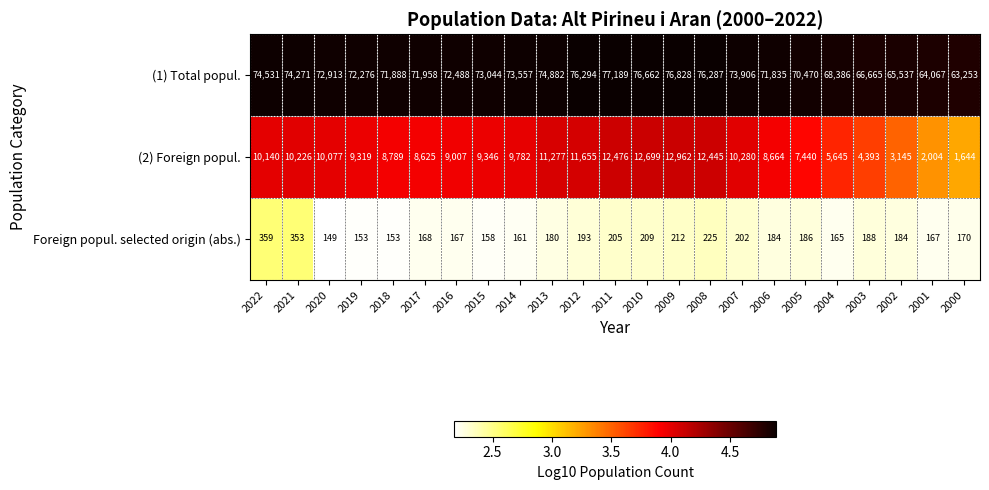

List the series in order of their peak value, highest first.

(1) Total popul., (2) Foreign popul., Foreign popul. selected origin (abs.)